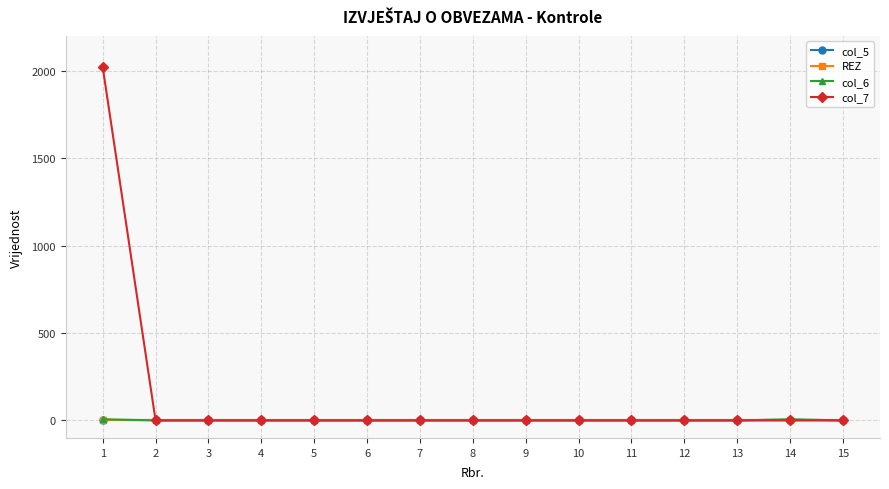

Which category has the highest value in the REZ series?

1